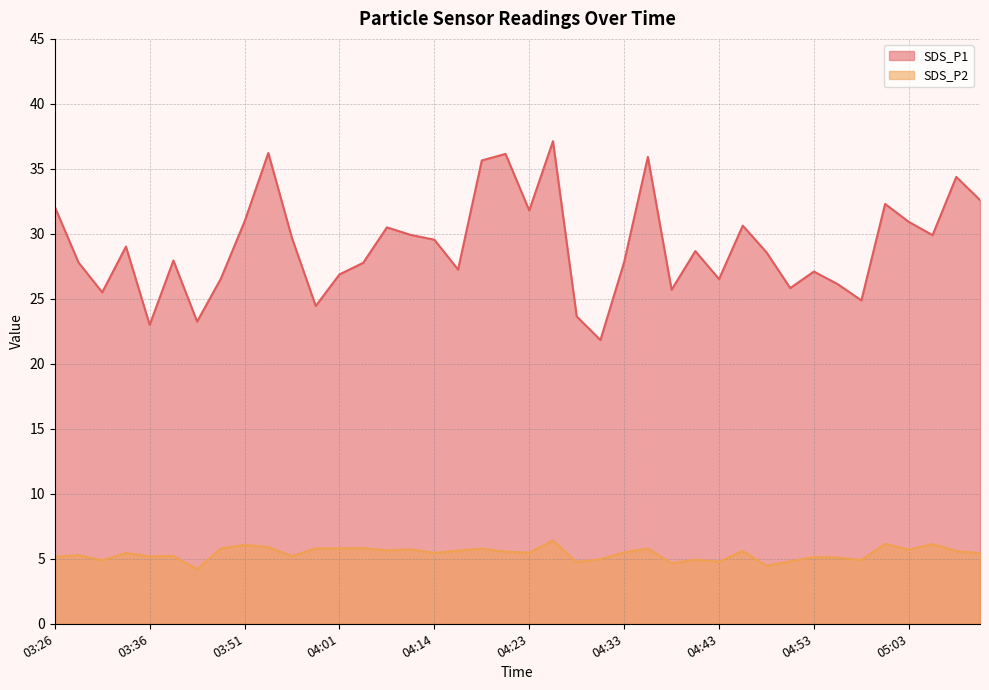

True or false: SDS_P1 and SDS_P2 intersect in this chart.

False